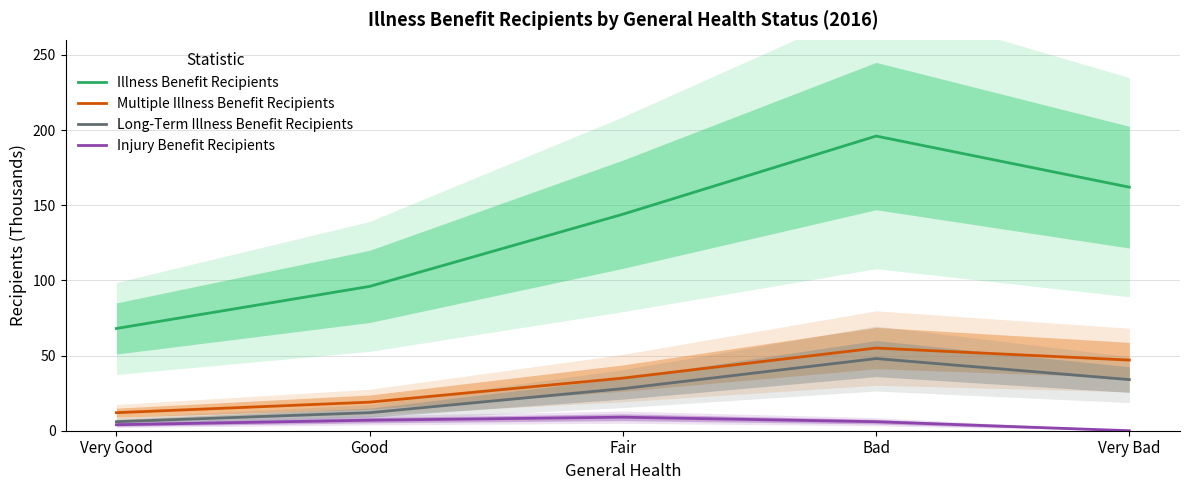

Which label corresponds to the smallest value in the chart?

Very Bad